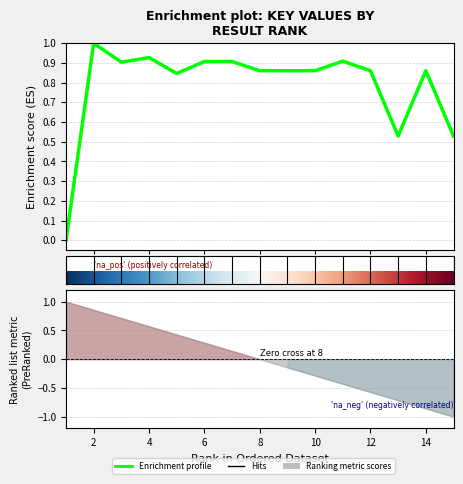

At which category does the data reach its first local peak?

2